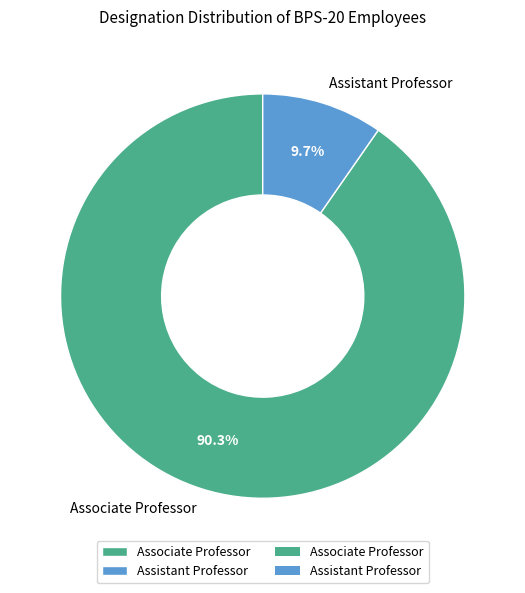

Which category has the smallest portion of the pie?

Assistant Professor